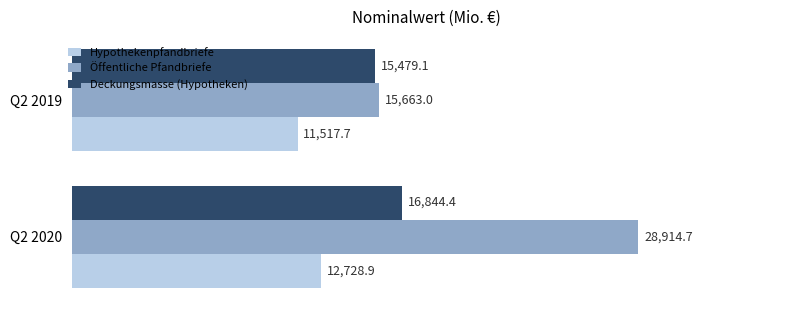

What value does the Deckungsmasse (Hypotheken) series have at Q2 2020?

16844.4